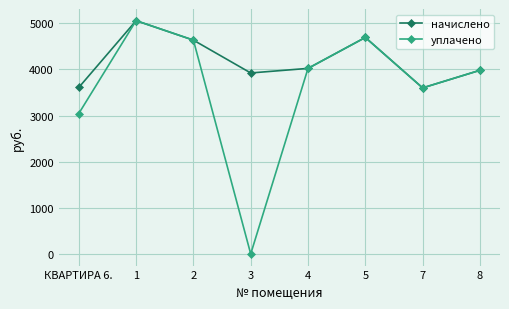

List the series in order of their overall mean, lowest first.

уплачено, начислено